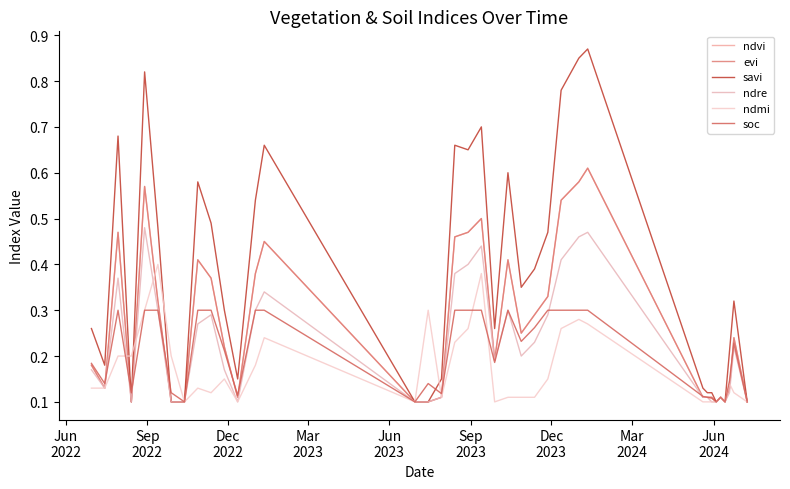

True or false: savi and ndvi intersect in this chart.

False